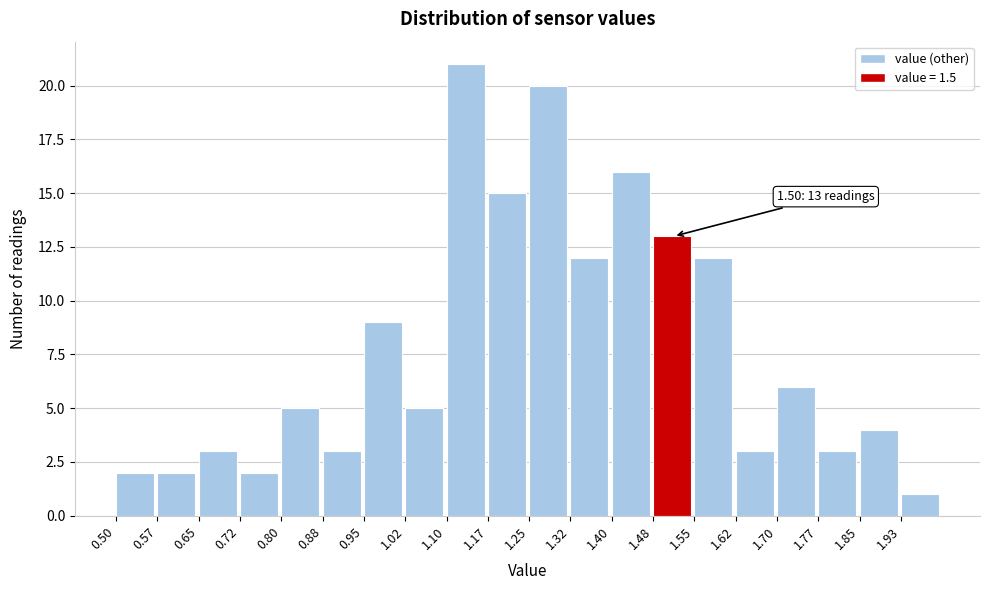

Over which range of the x-axis is the bar tallest?

1.100 to 1.175